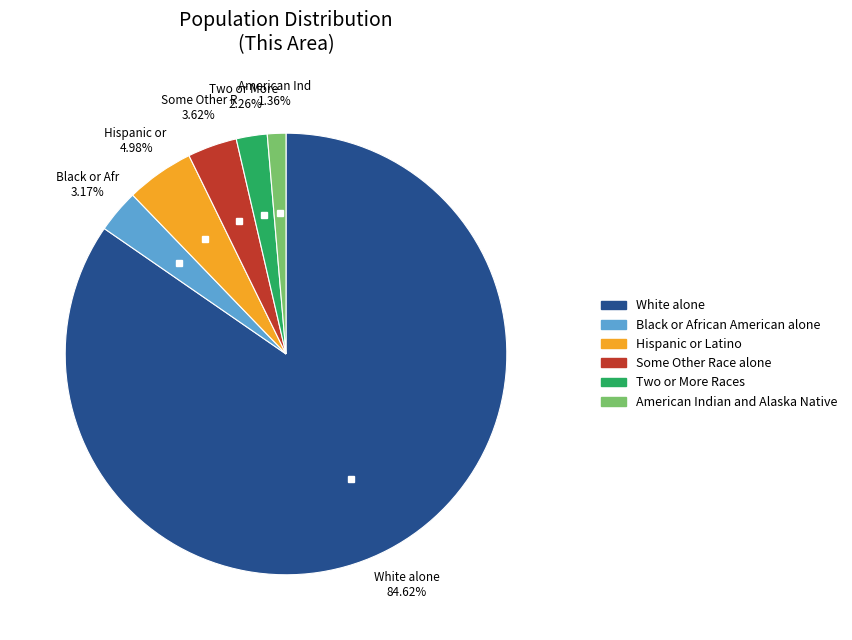

Is there a majority slice in this chart?

Yes